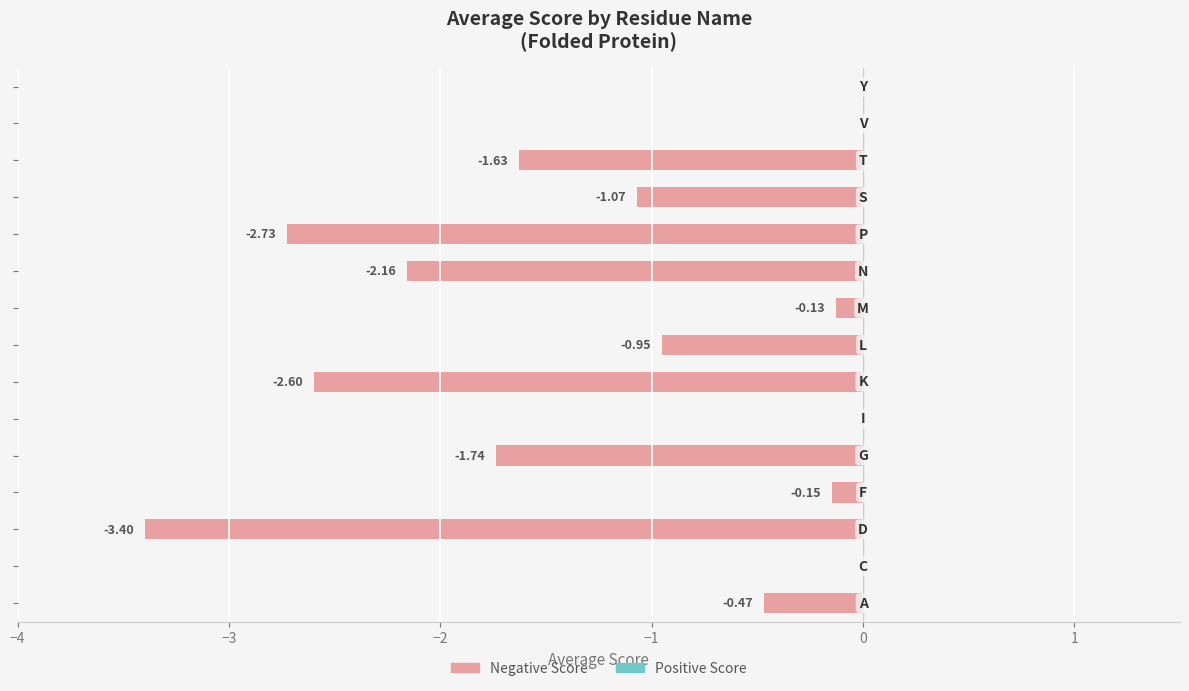

What is the sum of all values?

-17.0